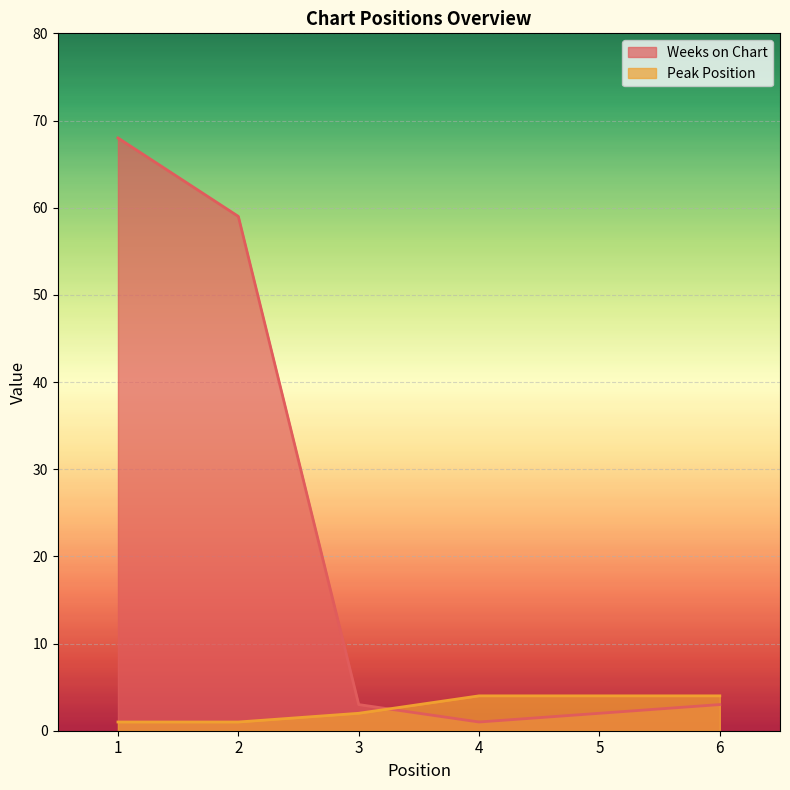

Rank the series at 5 from highest to lowest value.

Peak Position, Weeks on Chart